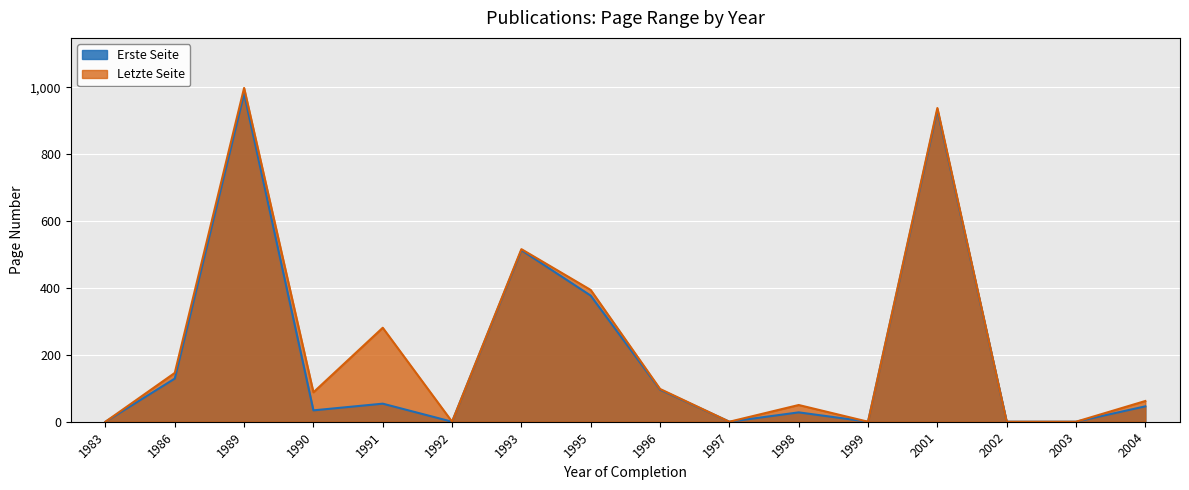

How many values in Letzte Seite are above zero?

10